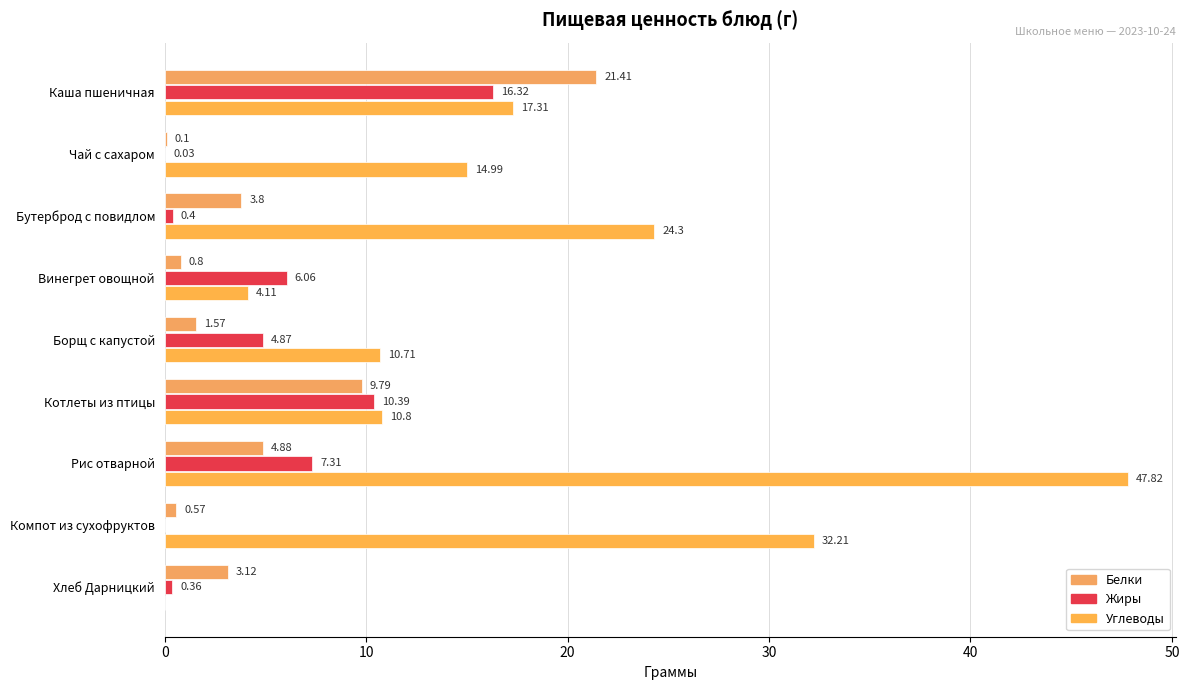

Where is Углеводы nearest to the value 23?

Бутерброд с повидлом